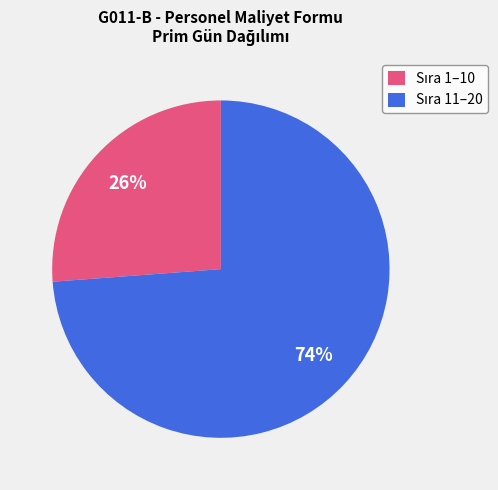

Does any single category account for the majority?

Yes